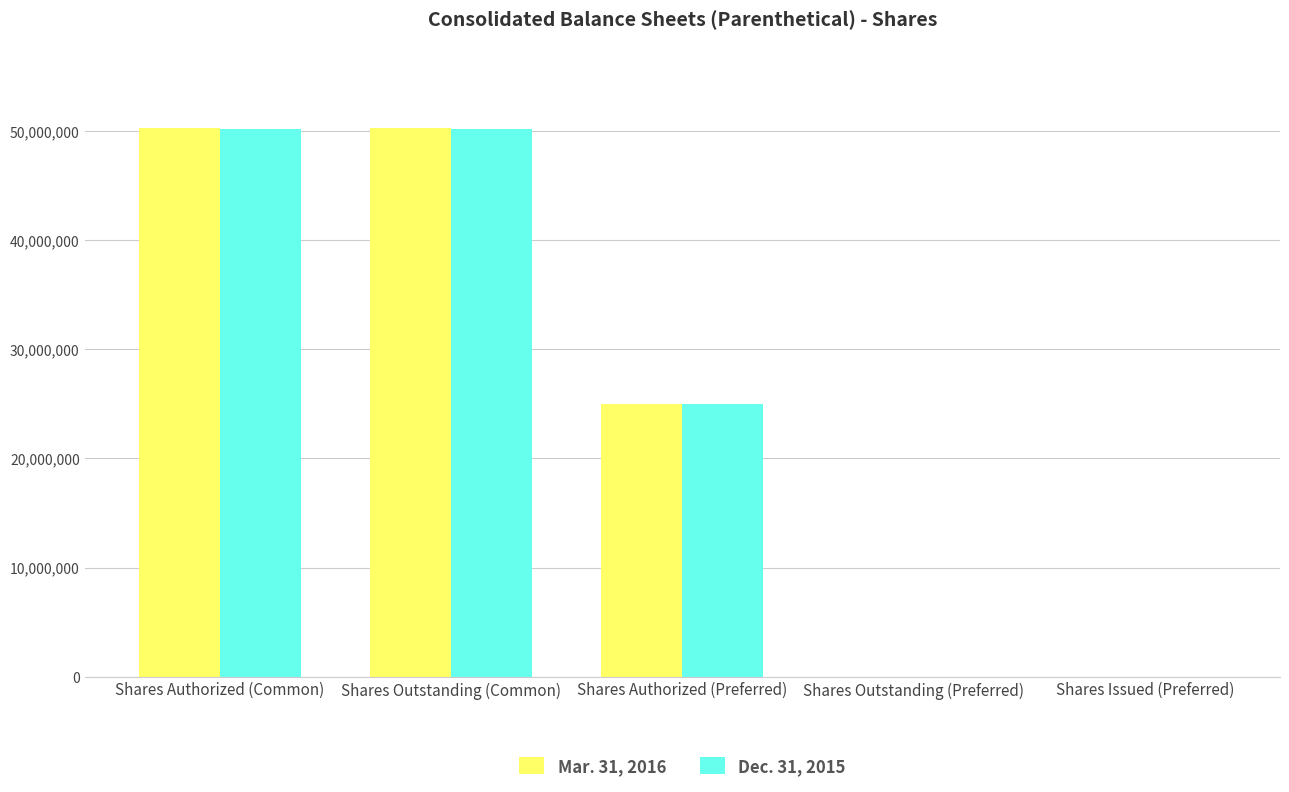

The Mar. 31, 2016 series shows 0 at Shares Issued (Preferred). True or false?

True